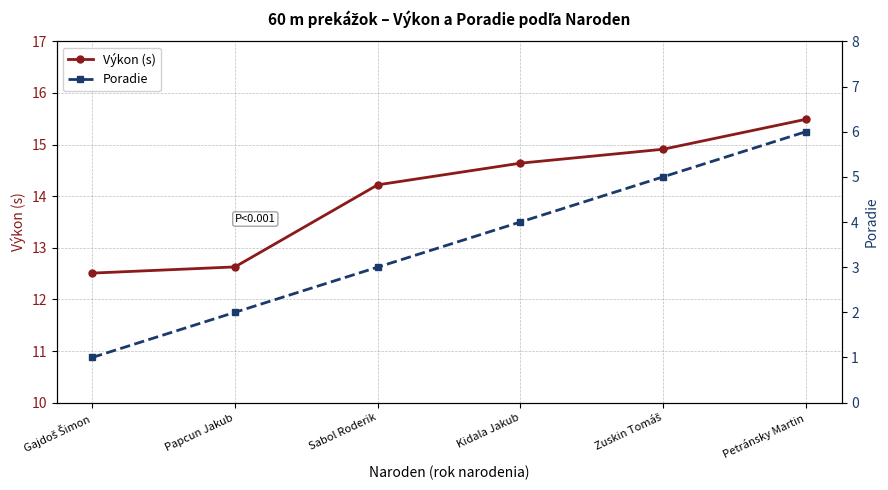

What value does the Poradie series have at Zuskin Tomáš?

5.0